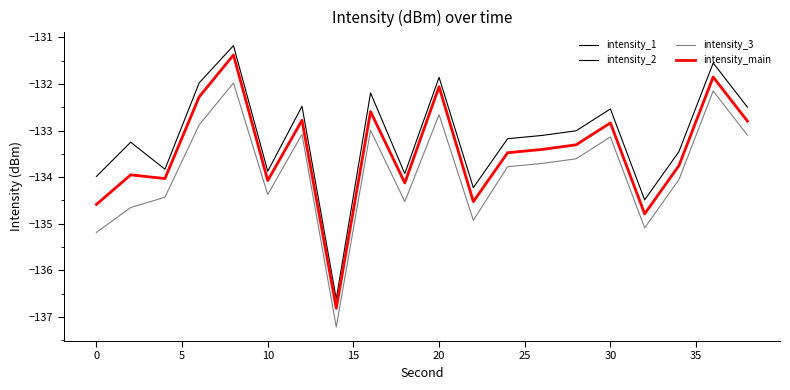

Does the chart have visible grid lines?

No